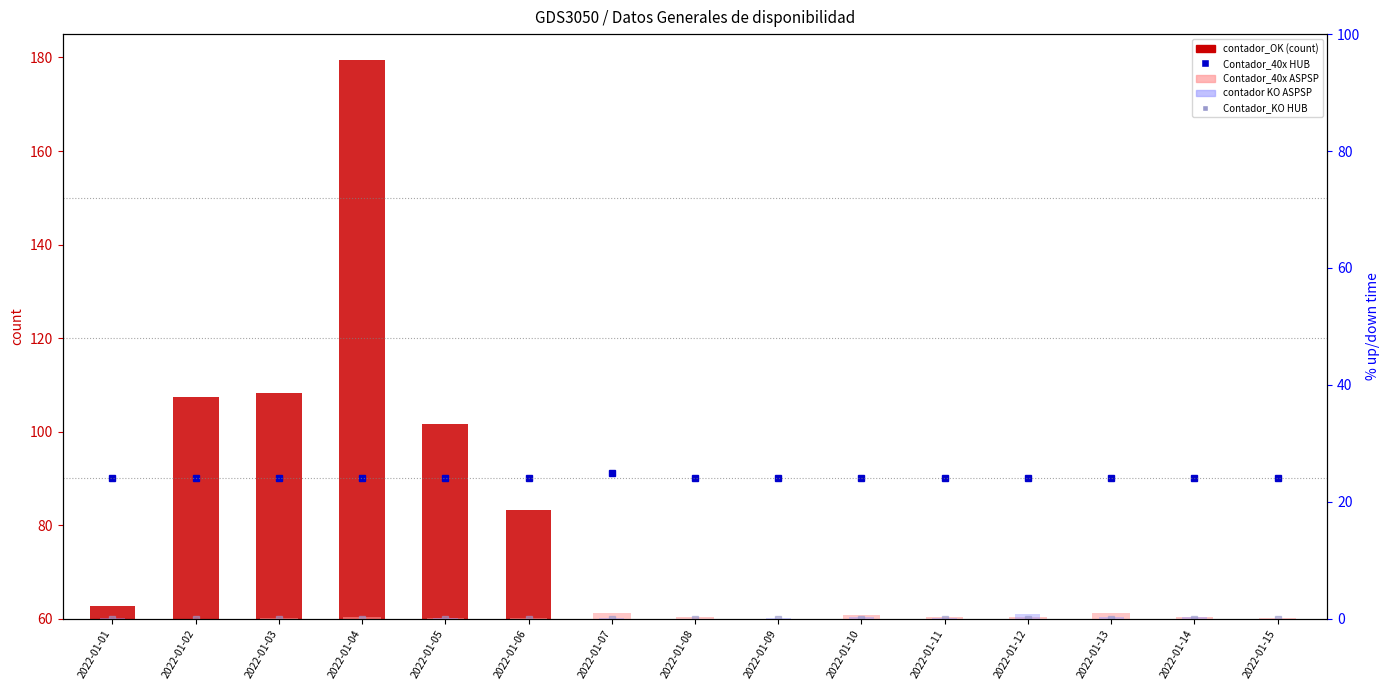

True or false: Contador_40x ASPSP has a value of 0.0 at 2022-01-09.

True